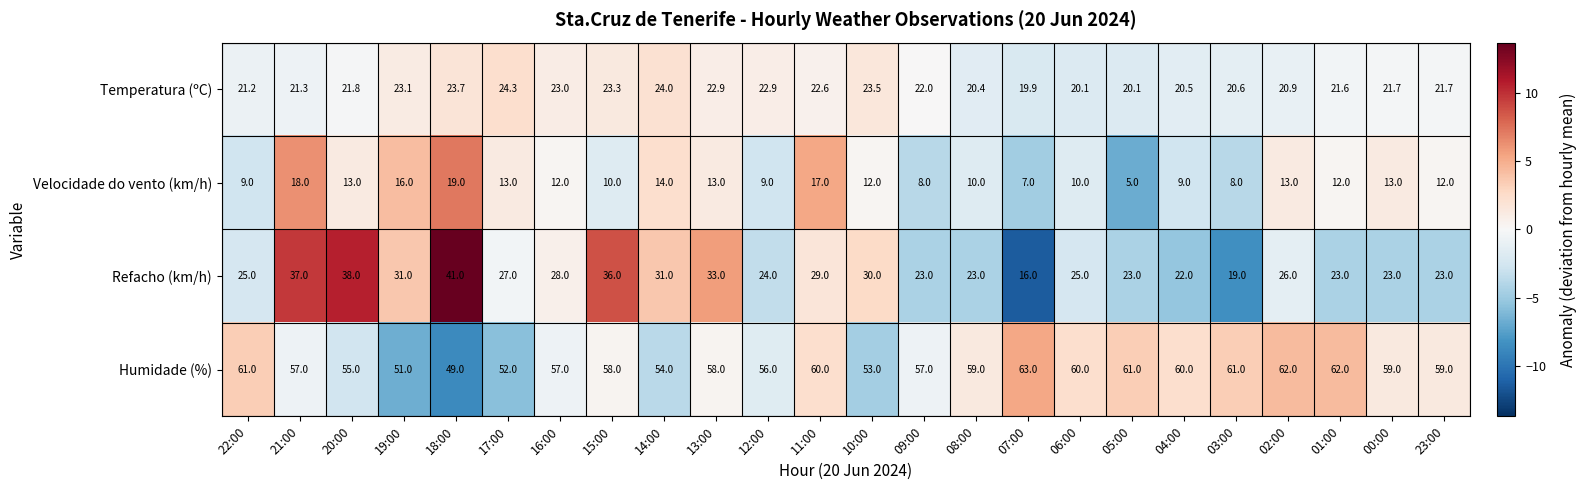

Is it true that Humidade (%) equals 58.0 at 13:00?

True